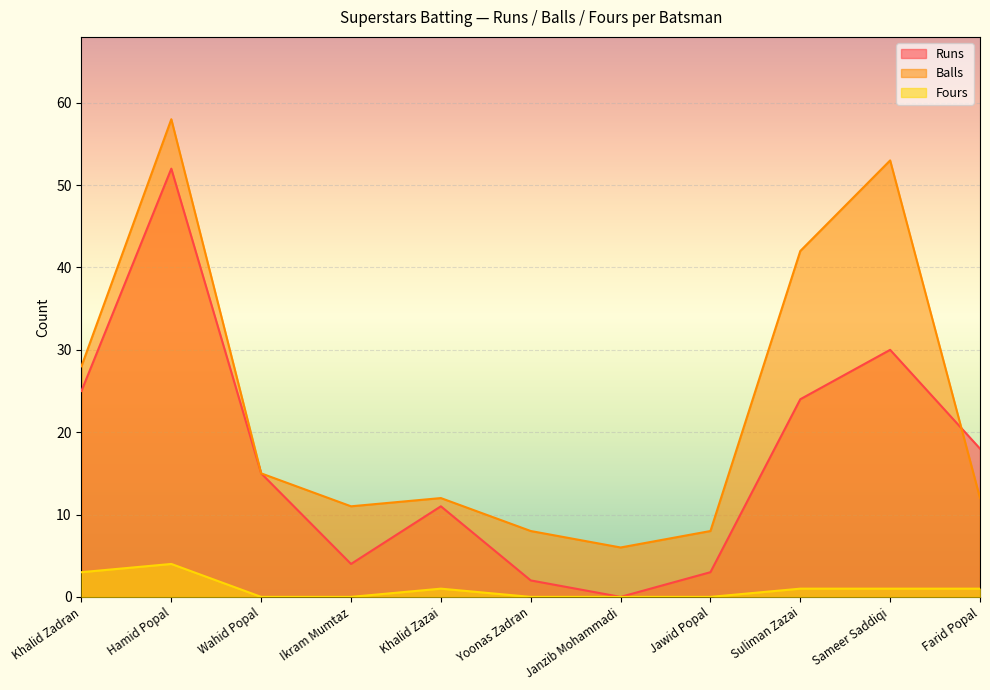

What is the value of the Balls point at the 5th from the left?

12